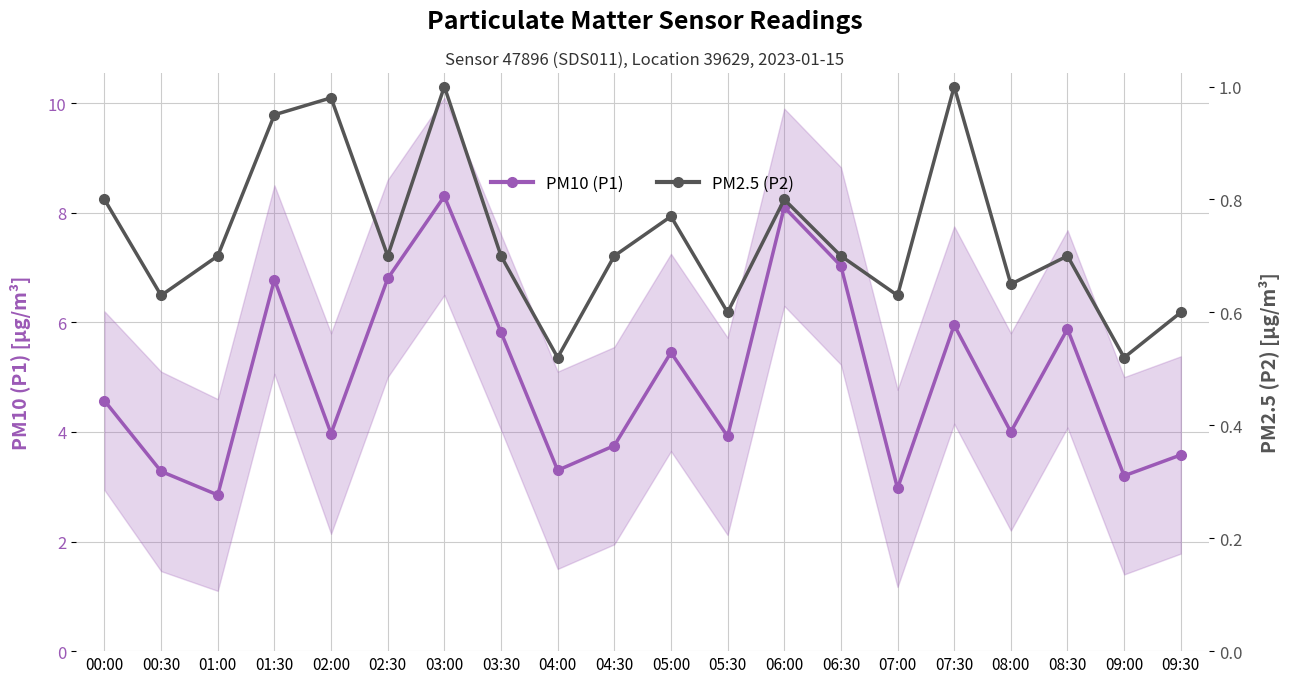

The value of PM10 (P1) at 06:00 is 12.3. True or false?

False